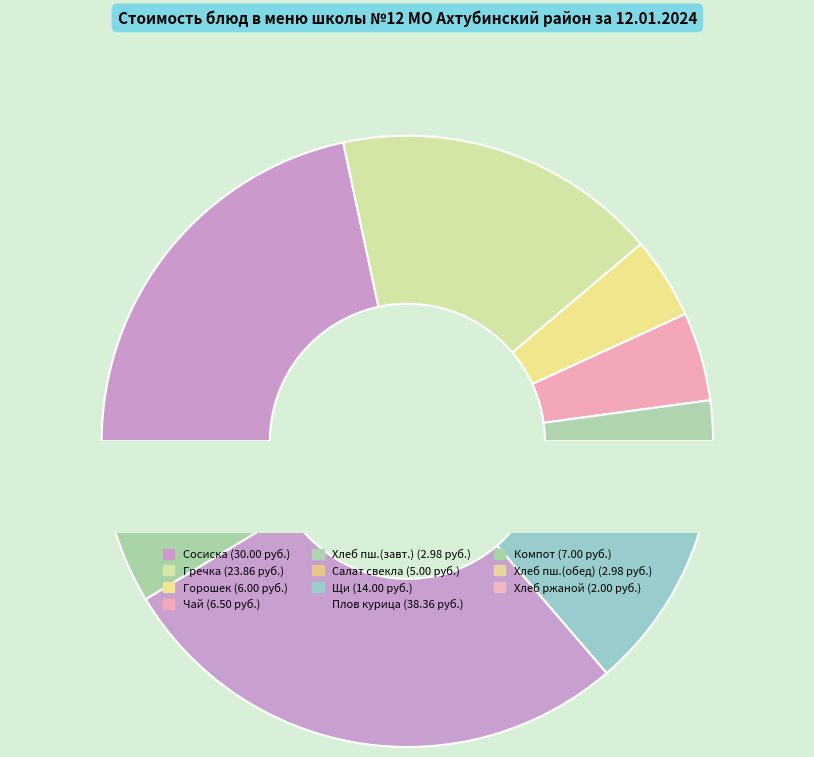

Is it true that Чай с сахаром и лимоном is 1% of the pie?

False